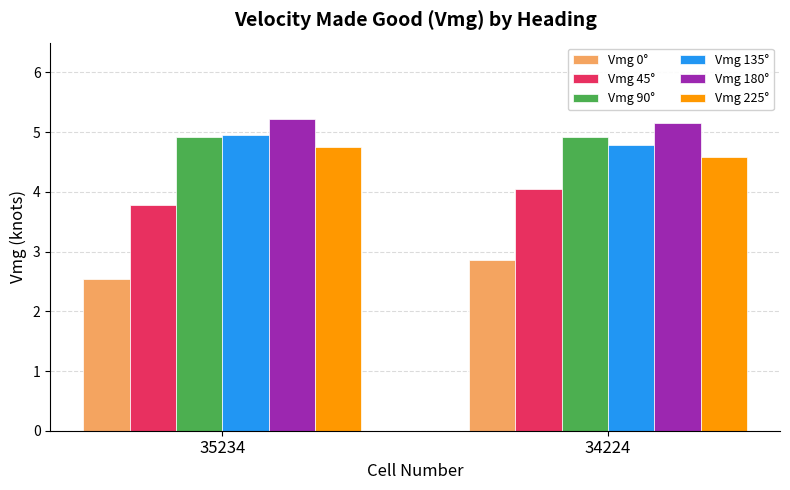

What is the value of the Vmg 0° bar at the 1st from the left?

2.5